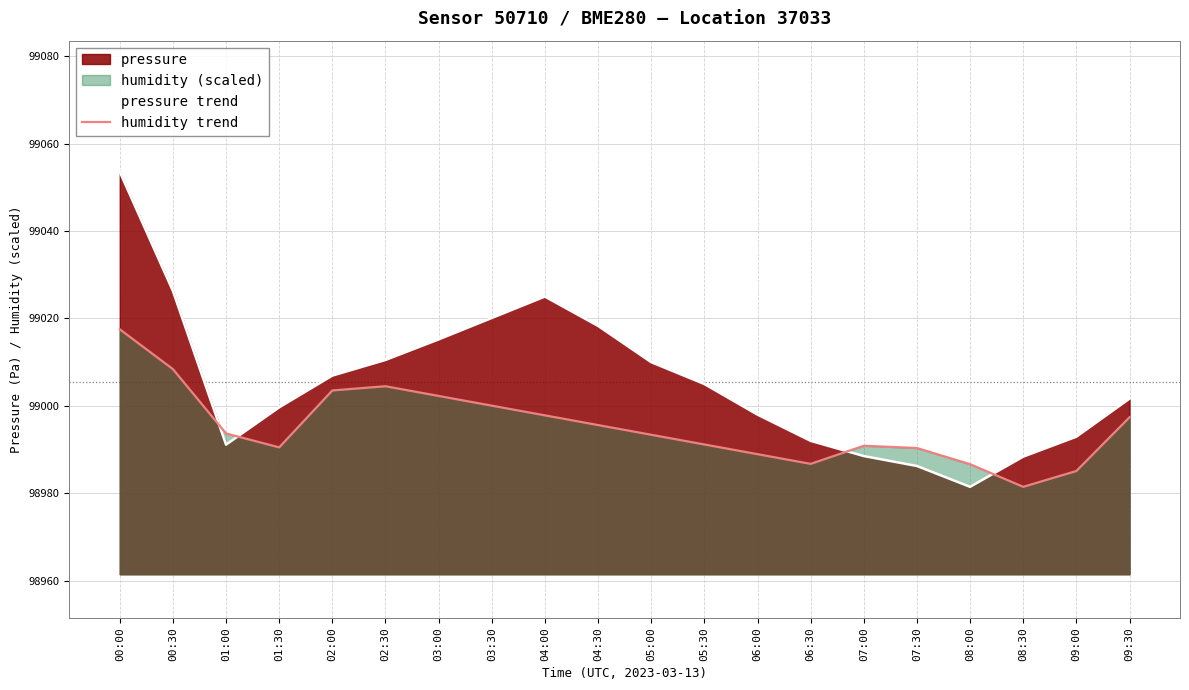

What is the sum of the humidity trend values at 03:30 and 06:00?

197989.0